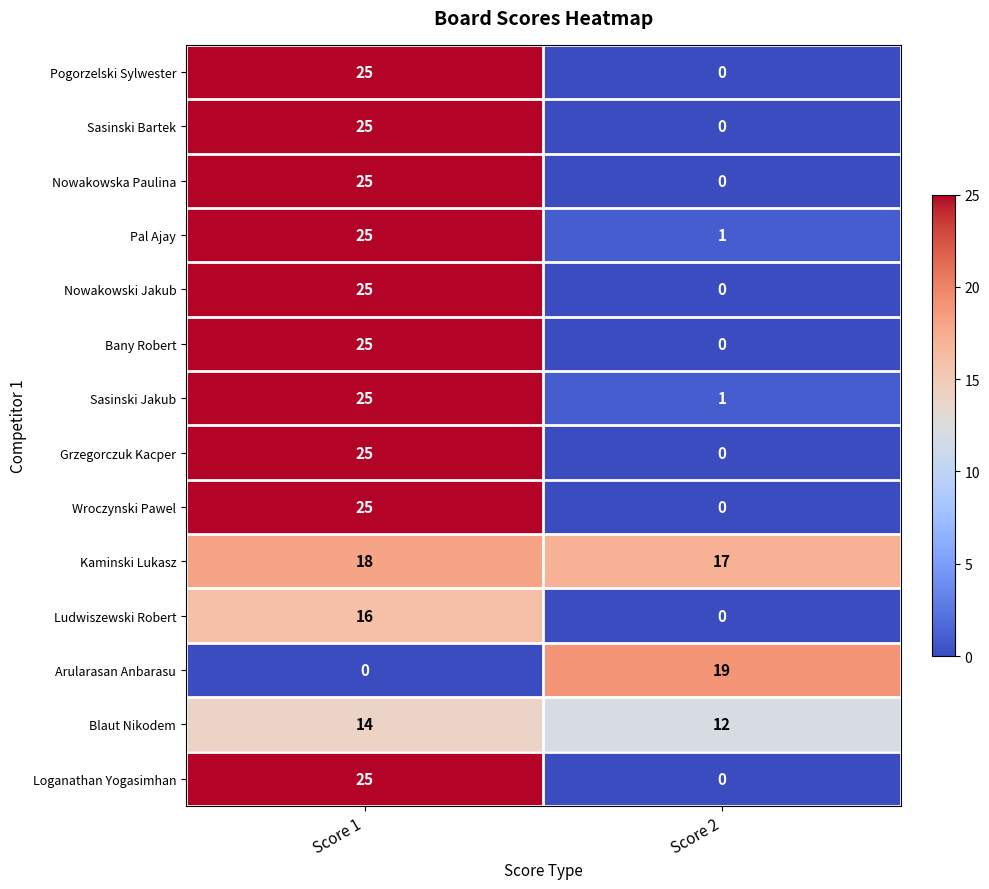

What is the sum of the Wroczynski Pawel values at Score 1 and Score 2?

25